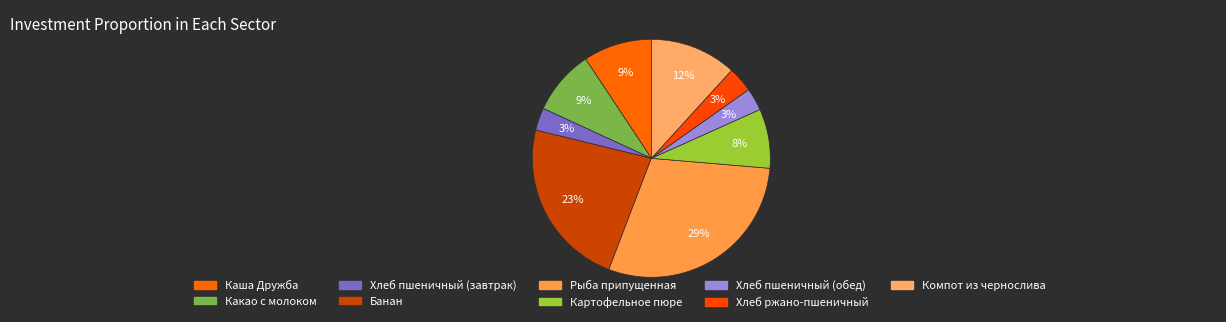

What is the change in value from Хлеб пшеничный (завтрак) to Картофельное пюре?

+3.9